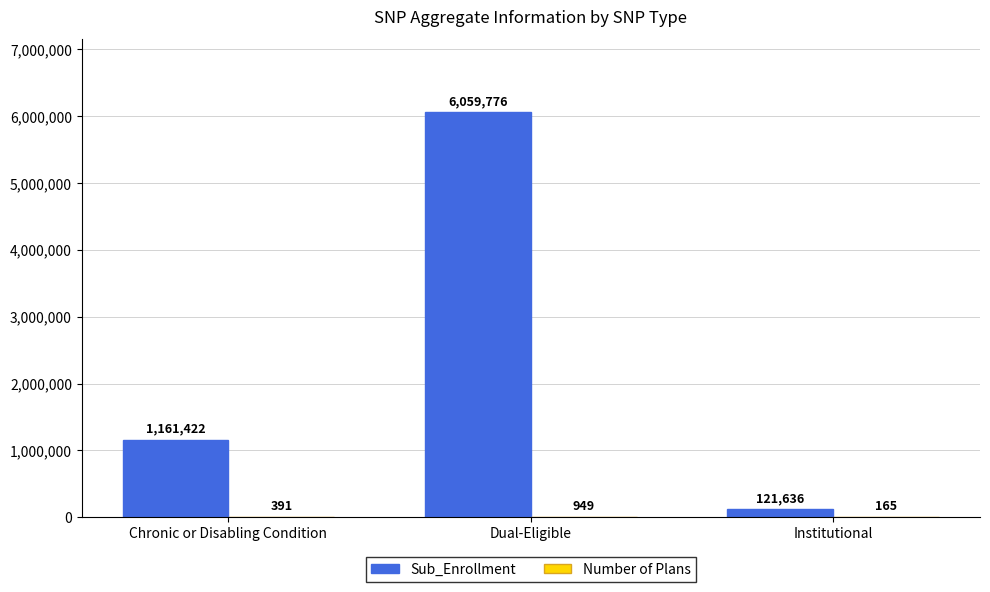

Which series has the widest spread of values?

Sub_Enrollment